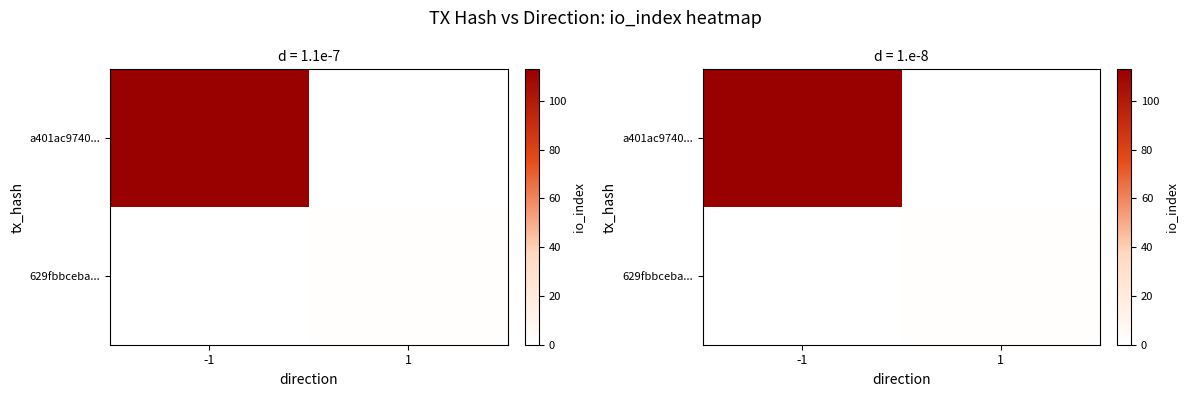

What is the sum of all a401ac9740... values?

113